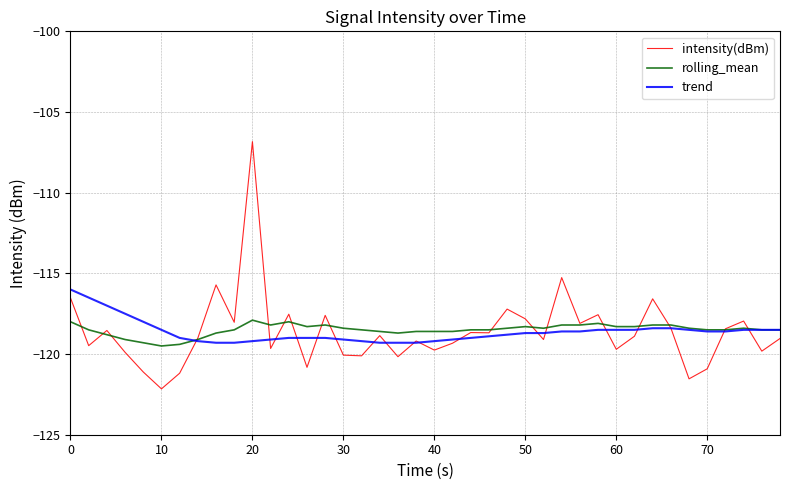

Rank the series by their maximum value, from lowest to highest.

rolling_mean, trend, intensity(dBm)